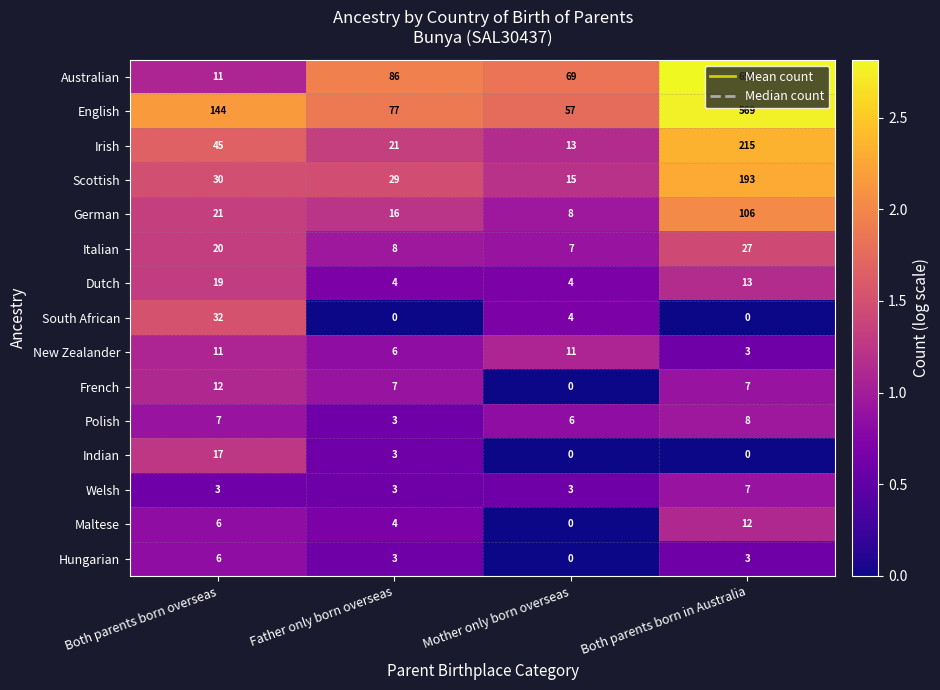

Which series has the largest range (max minus min)?

Australian